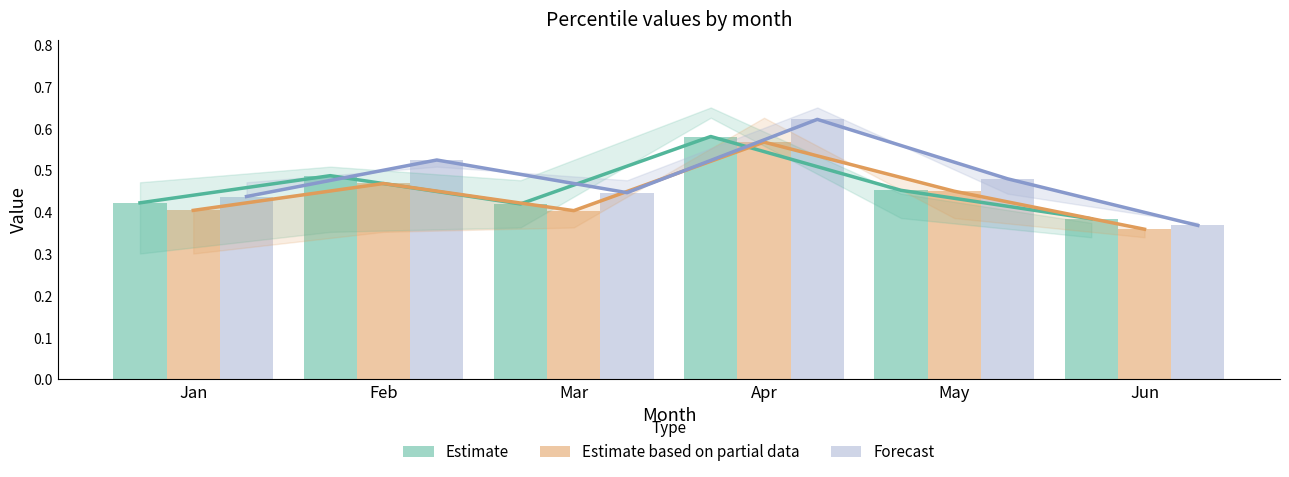

Is the value of pct25 at Jan greater than the value of pct50 at May?

No